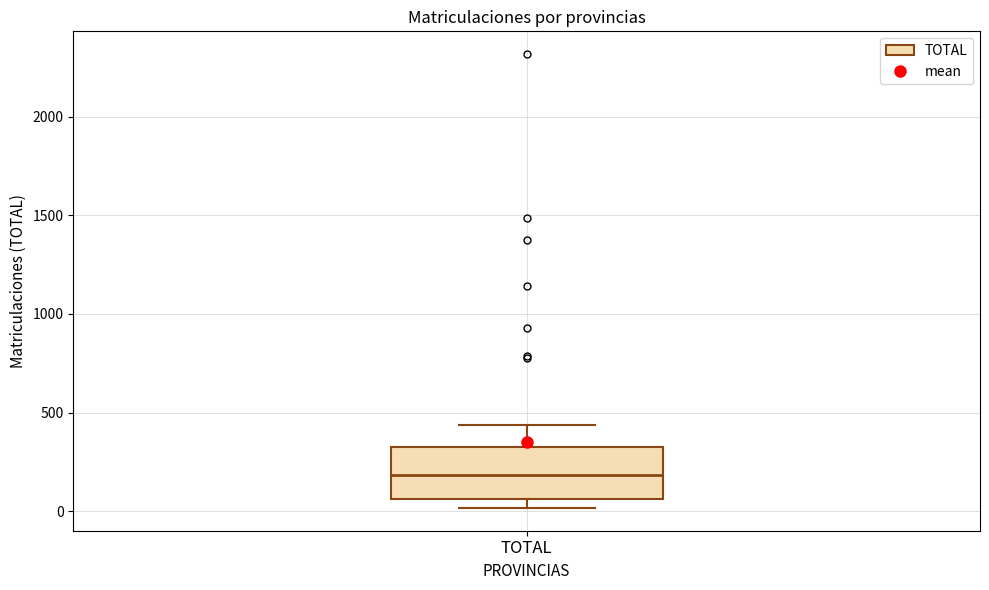

Read this box plot against the y-axis: the position of the median line, the range covered by the box, and the ends of both whiskers. The values are not printed on the chart, so give them approximately, as read against the axis.

median 200, box 50 to 350, whiskers 0 to 450